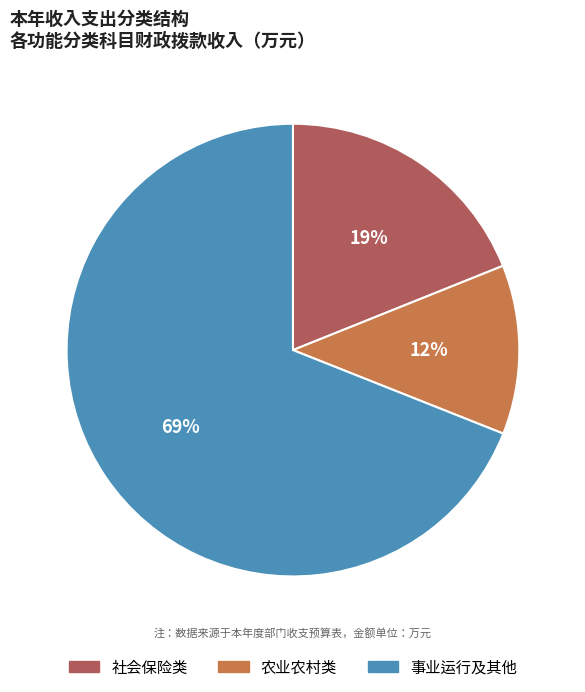

What is the largest slice in the pie chart?

事业运行及其他